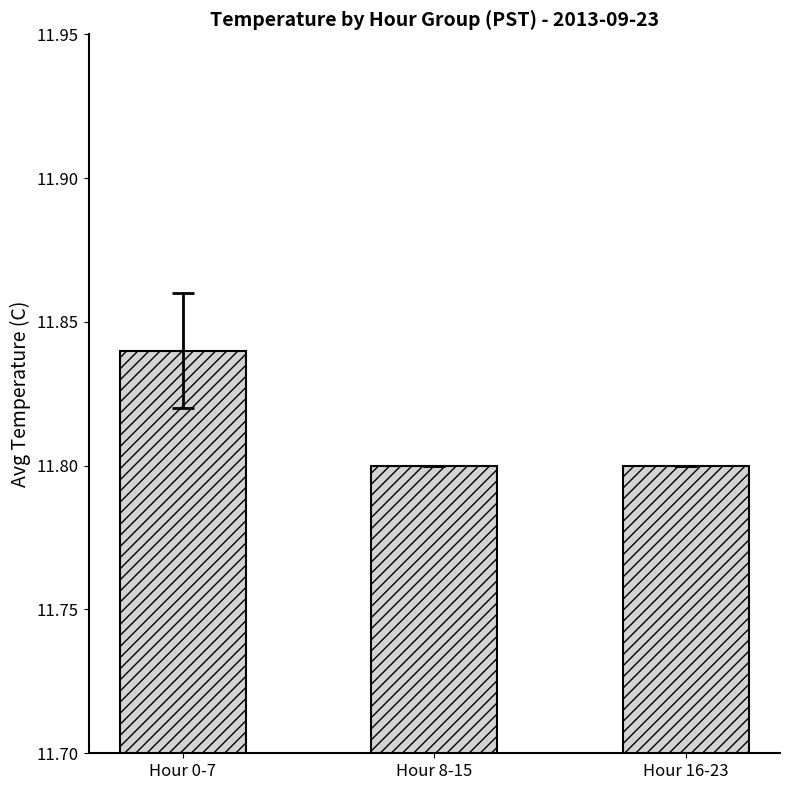

What is the label of the 3rd bar from the left?

Hour 16-23